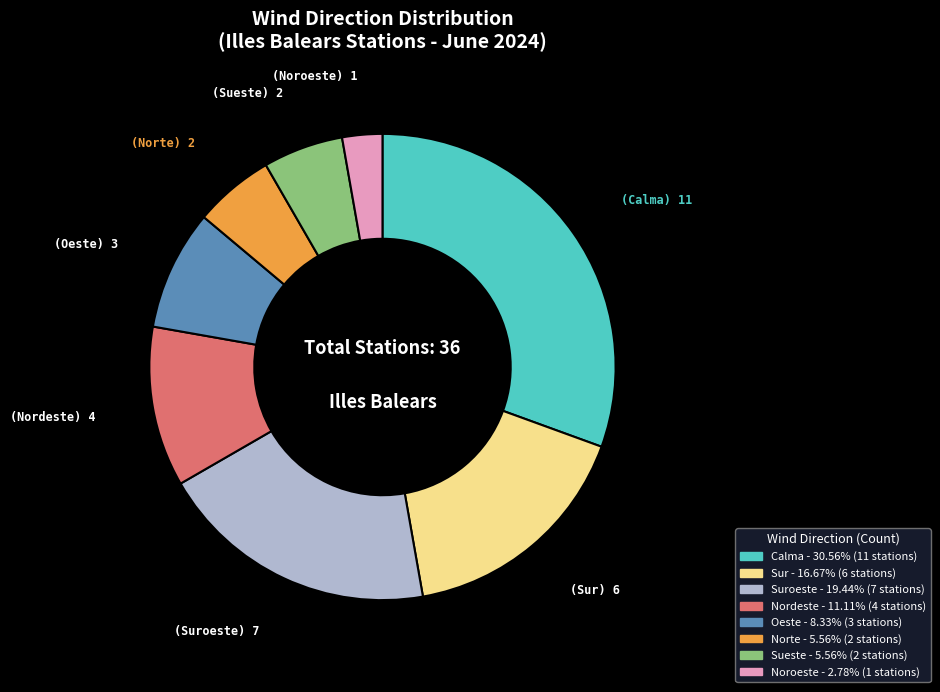

Is there a majority slice in this chart?

No